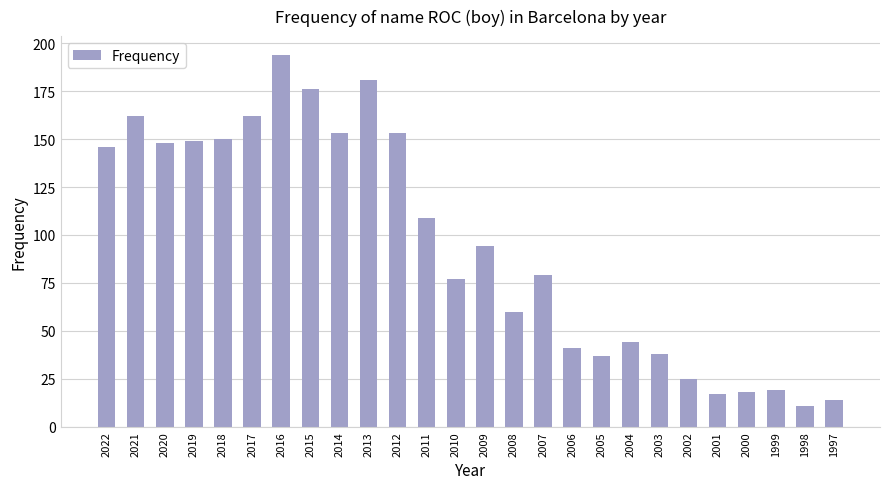

What is the difference between the values at 2018 and 2000?

132